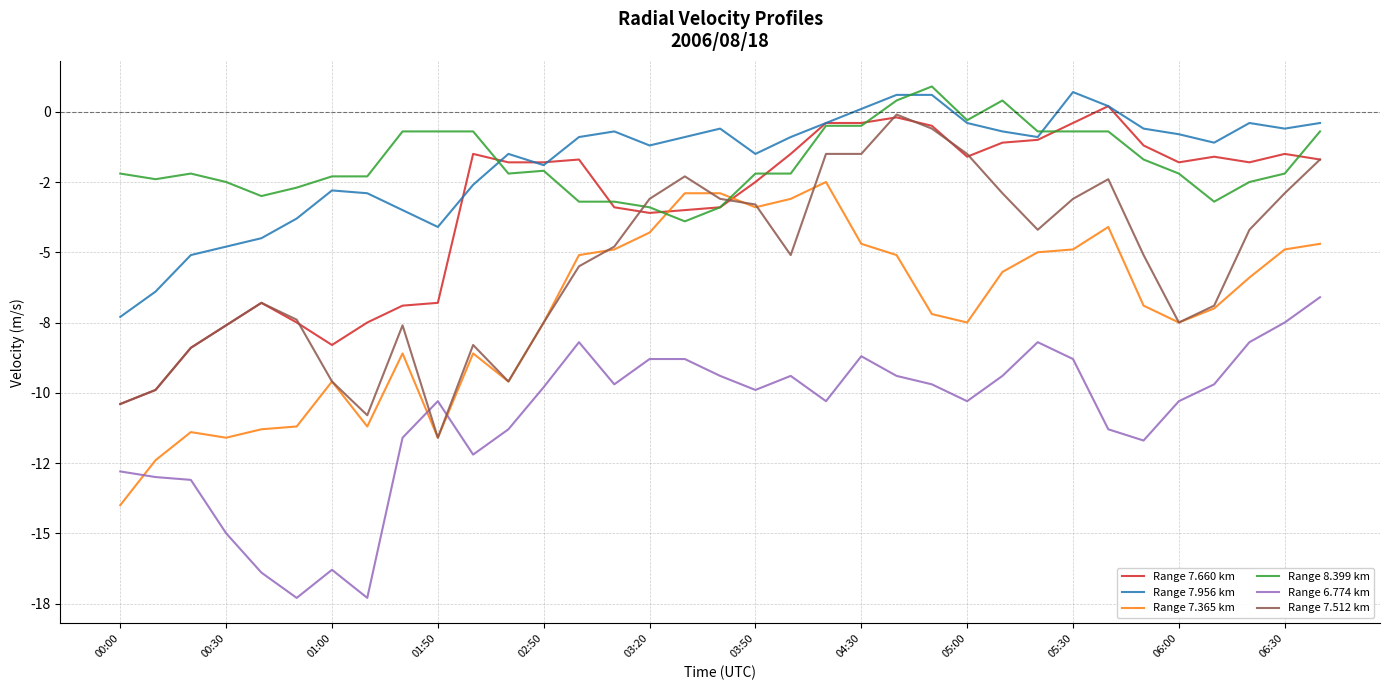

What are all the series names shown in the legend?

Range 7.660 km, Range 7.956 km, Range 7.365 km, Range 8.399 km, Range 6.774 km, Range 7.512 km